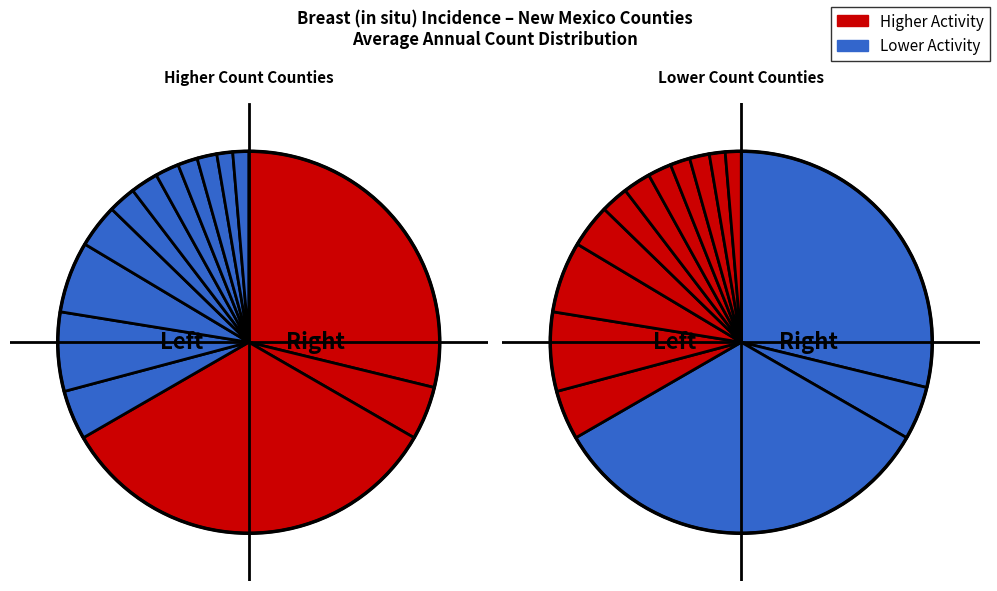

Does Rio Arriba County represent more than half of the total?

No